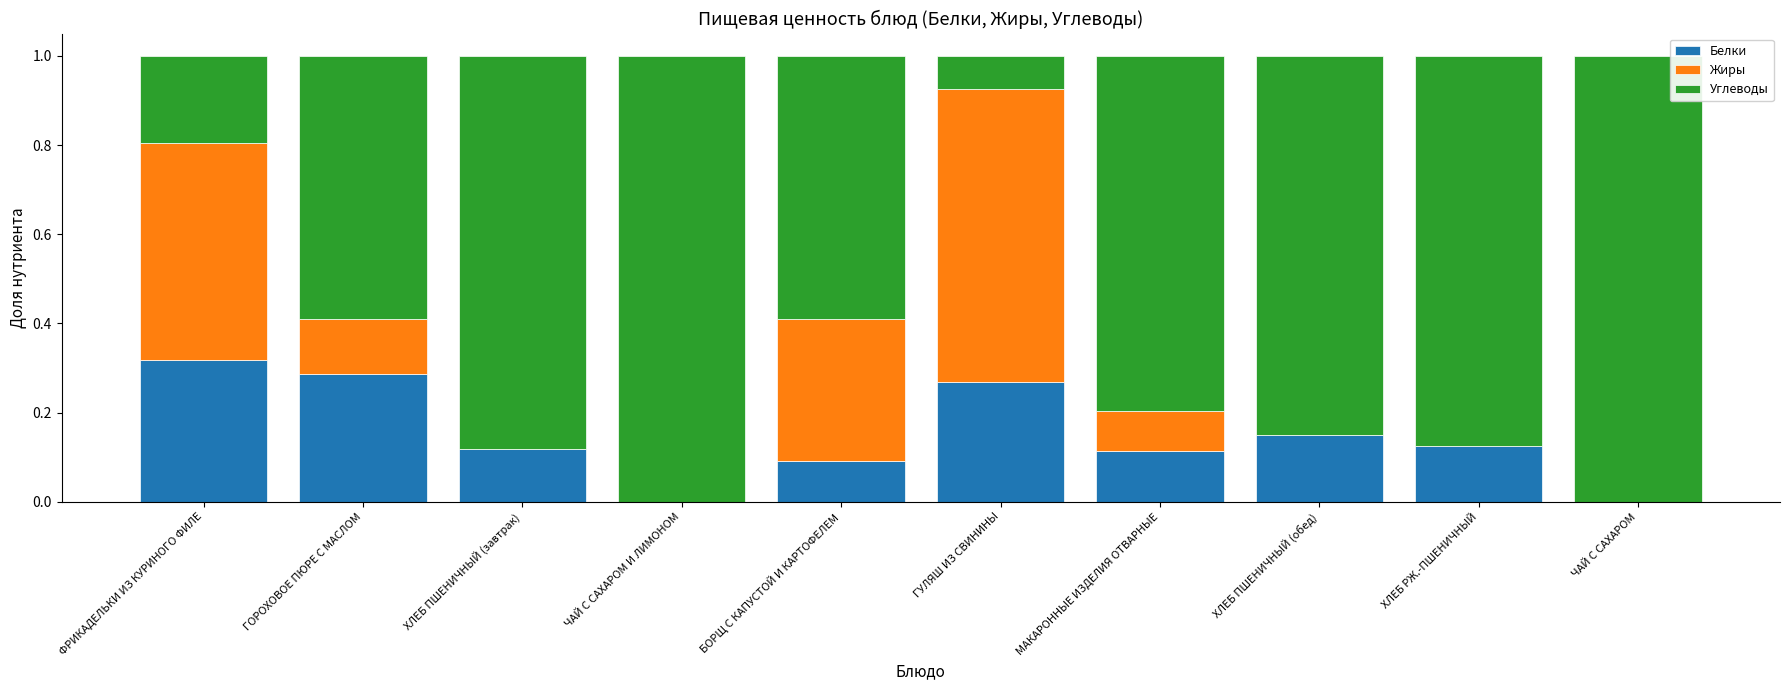

At which label does Белки reach its peak?

ФРИКАДЕЛЬКИ ИЗ КУРИНОГО ФИЛЕ